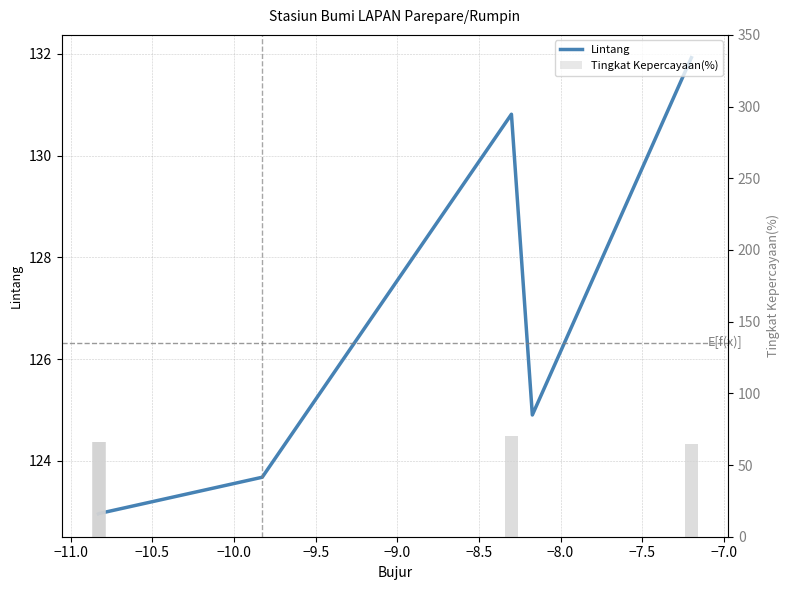

How many distinct data groups are displayed?

2